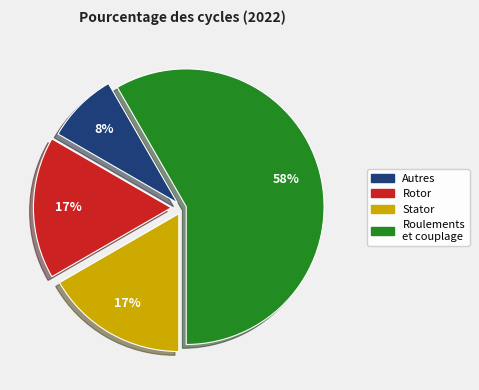

True or false: Roulements et couplage accounts for 49% of the total.

False